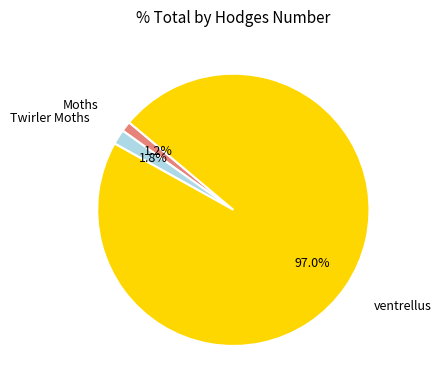

Is there any slice that represents more than half of the pie?

Yes